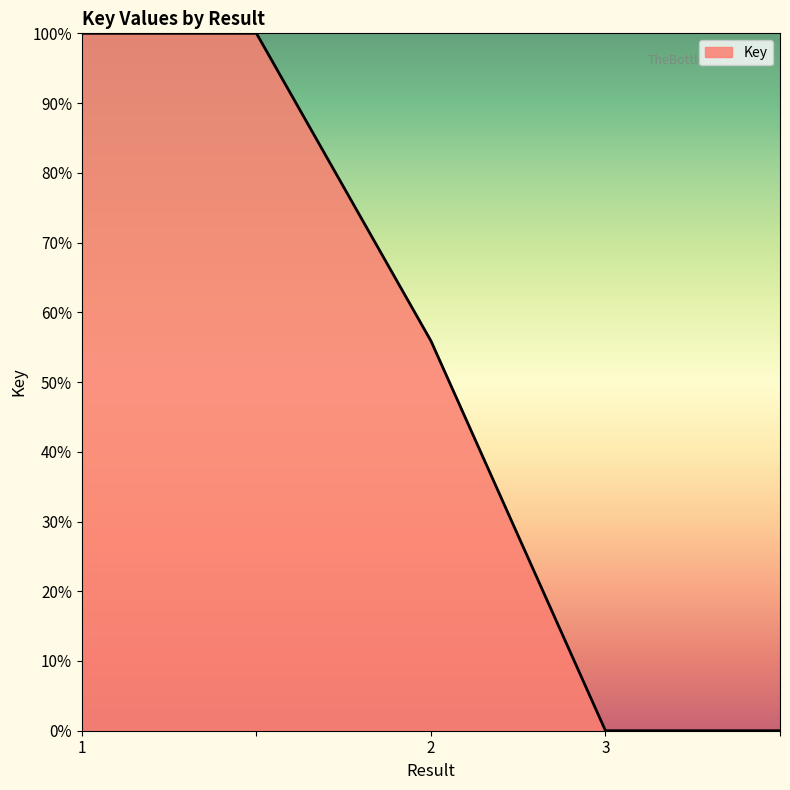

What is the difference between the maximum and second lowest values?

100.0